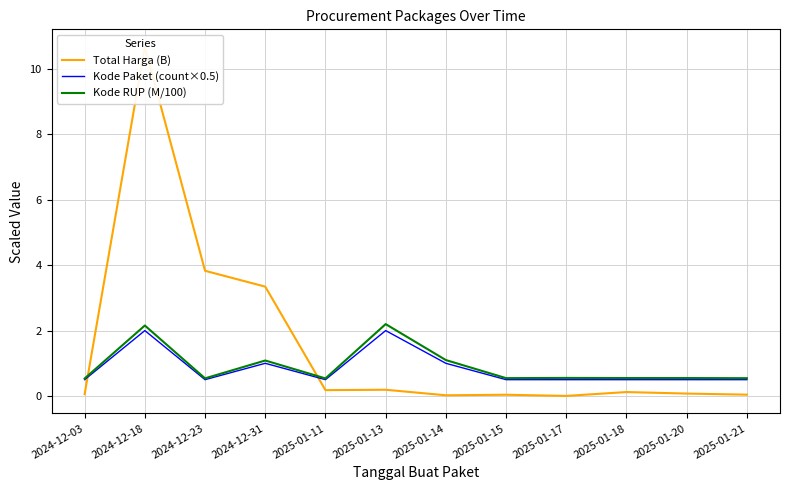

The value of Kode RUP (M/100) at 2025-01-21 is 0.8. True or false?

False